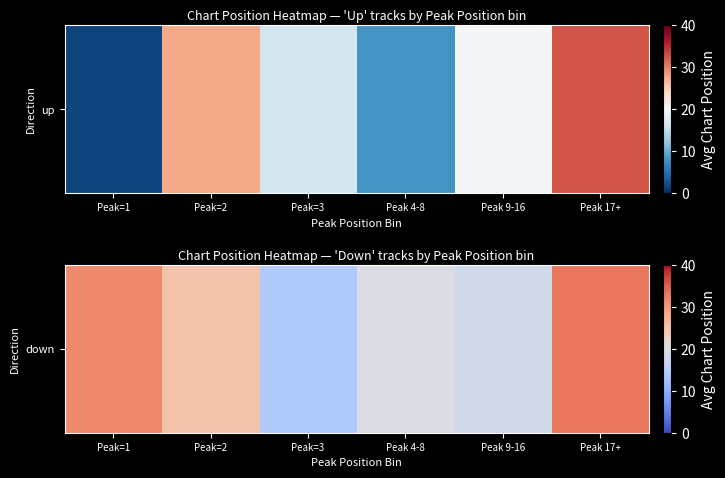

Read the value at Peak 9-16.

18.0